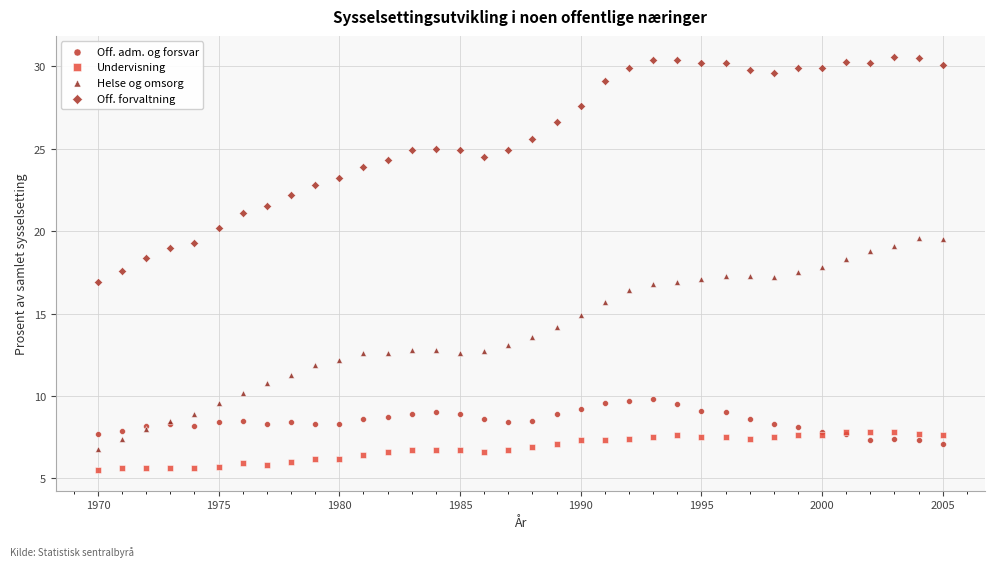

What are all the series names shown in the legend?

Off. adm. og forsvar, Undervisning, Helse og omsorg, Off. forvaltning